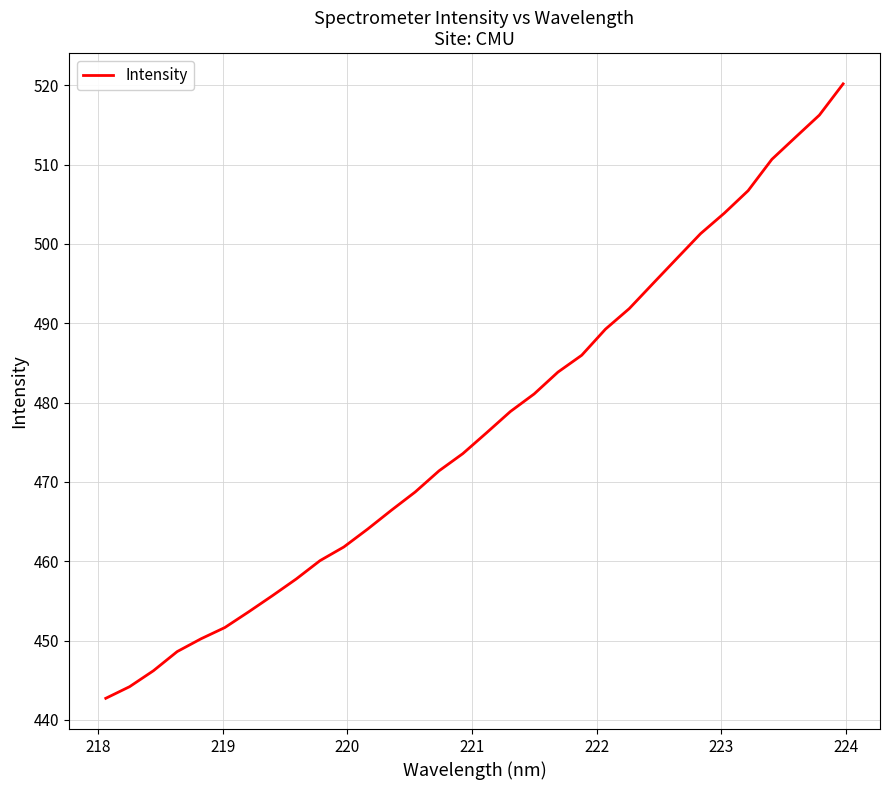

What is the difference between the maximum and minimum values?

77.5